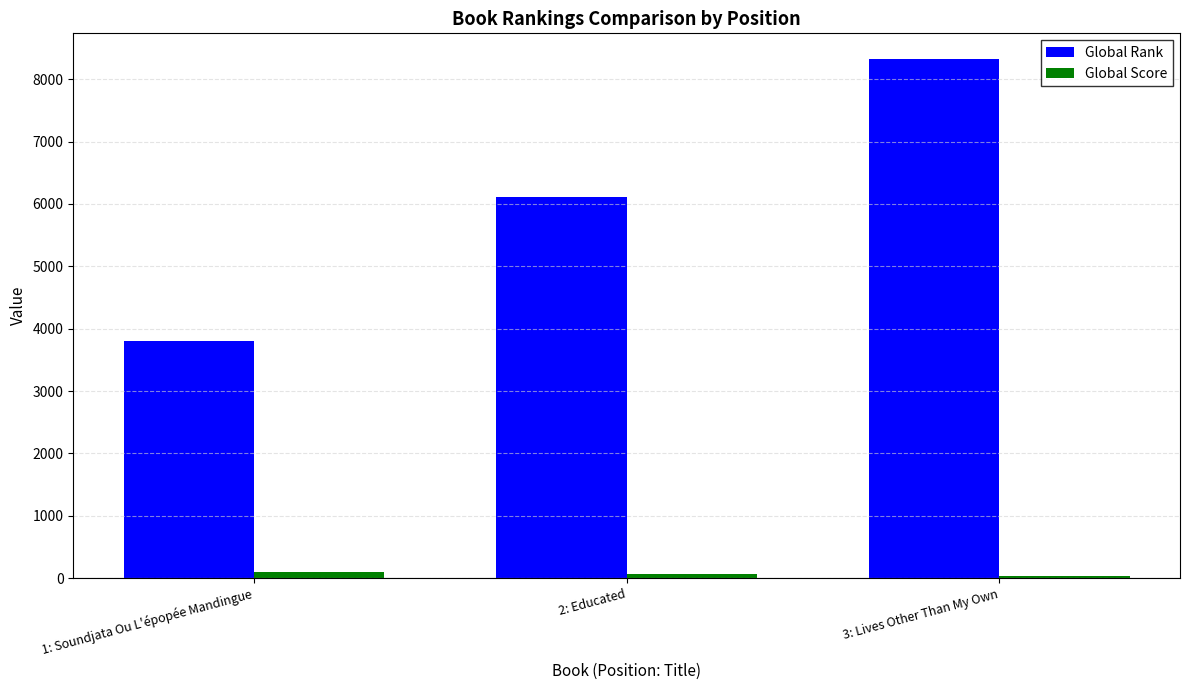

What are all the series names shown in the legend?

Global Rank, Global Score